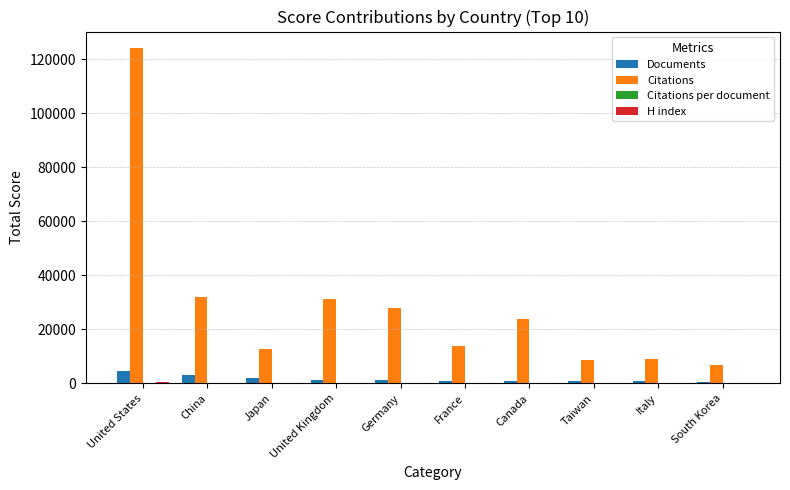

At which category is the sum across all series the highest?

United States